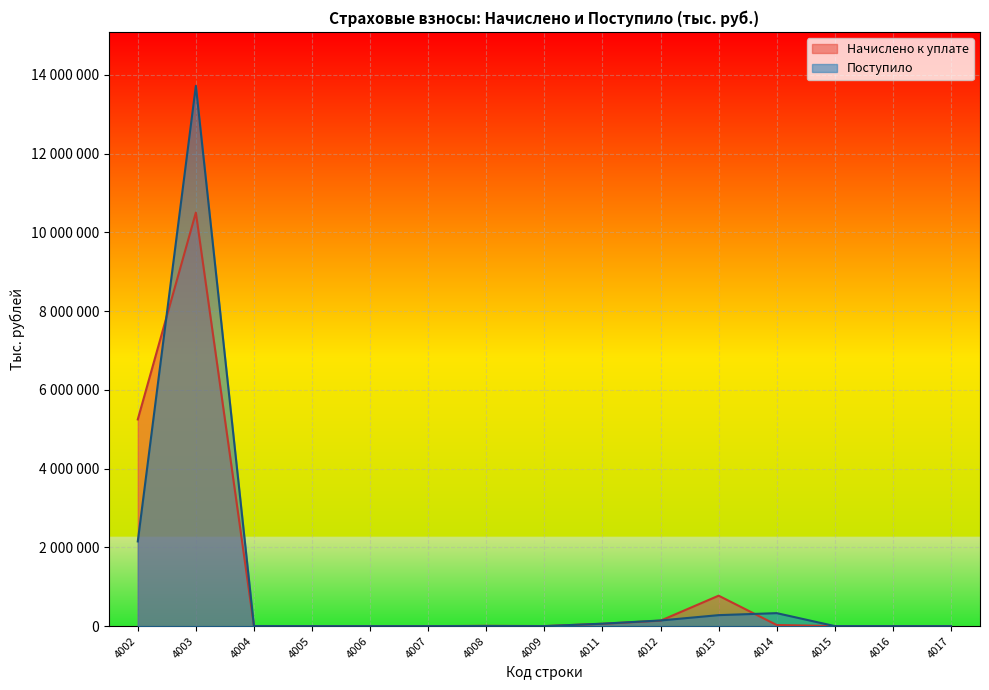

Which series has the widest spread of values?

Поступило